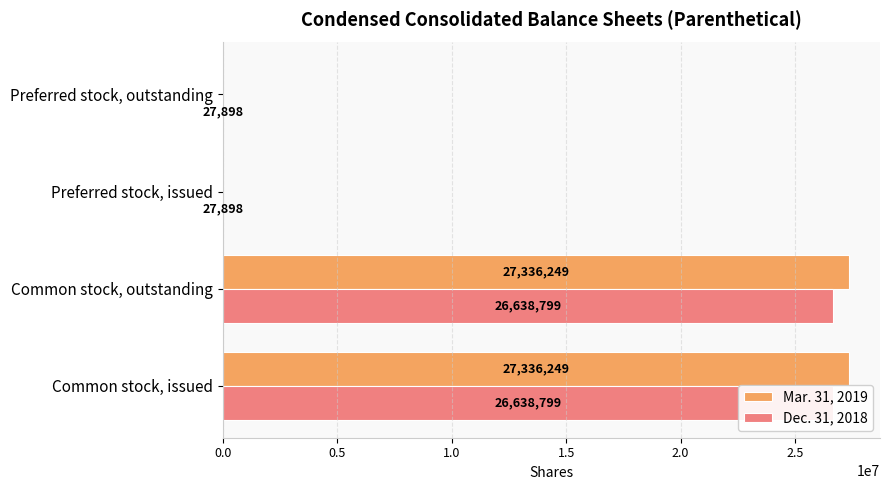

Reading left to right, list all the values displayed in this chart.

Mar. 31, 2019: 27336249	27336249	0	0
Dec. 31, 2018: 26638799	26638799	27898	27898